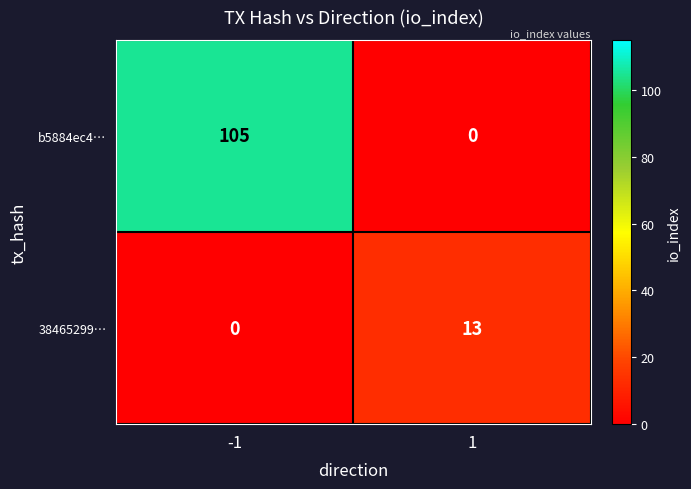

How many categories are shown in the chart?

2